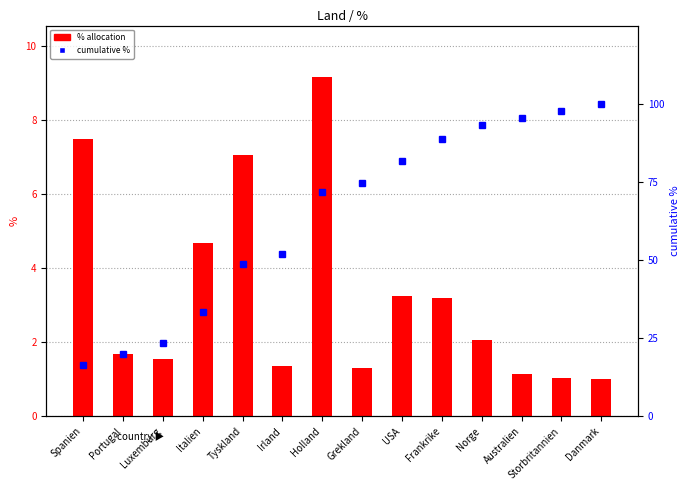

List the series in order of their overall mean, highest first.

cumulative %, % allocation